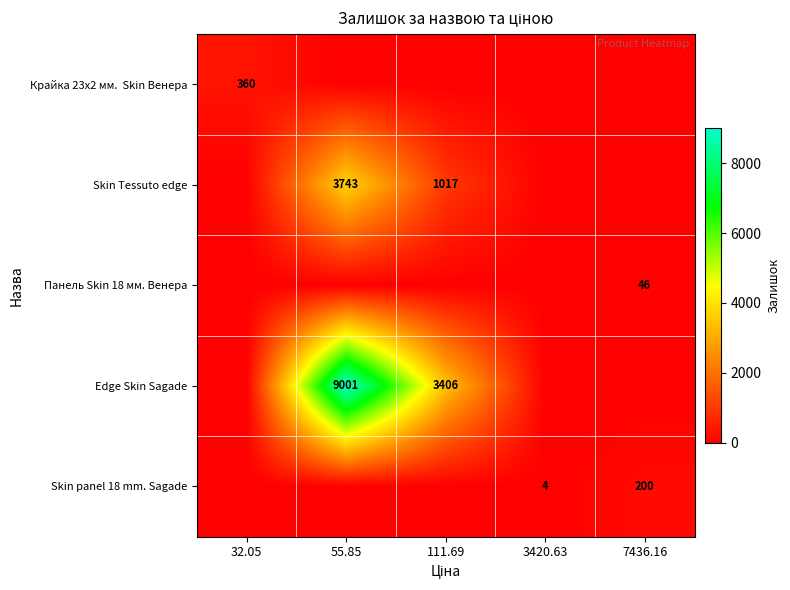

The value of Skin Tessuto edge at 55.85 is 1864. True or false?

False